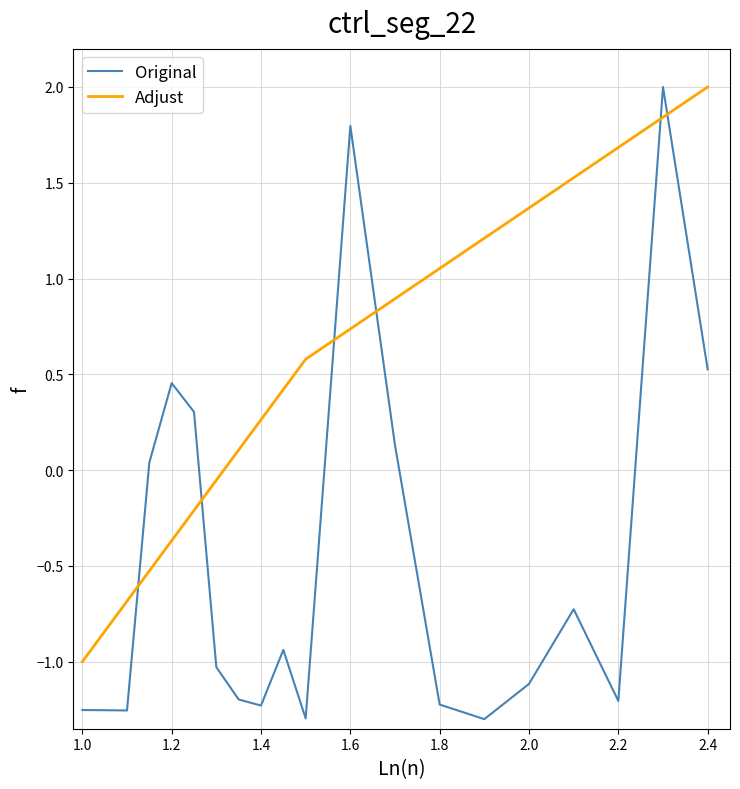

How many series are shown in this chart?

2